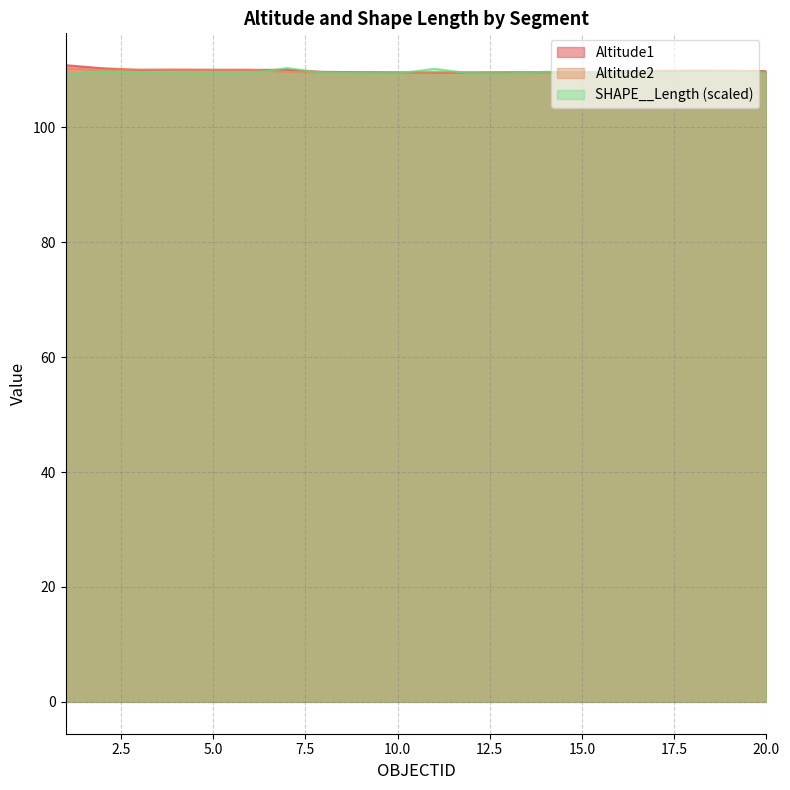

Which series has the widest spread of values?

Altitude1